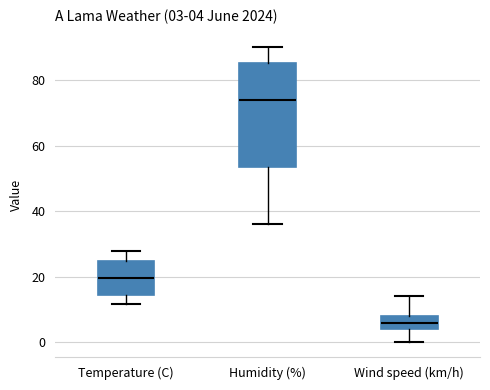

Which box is the tallest, from its lower edge to its upper edge?

Humidity (%)